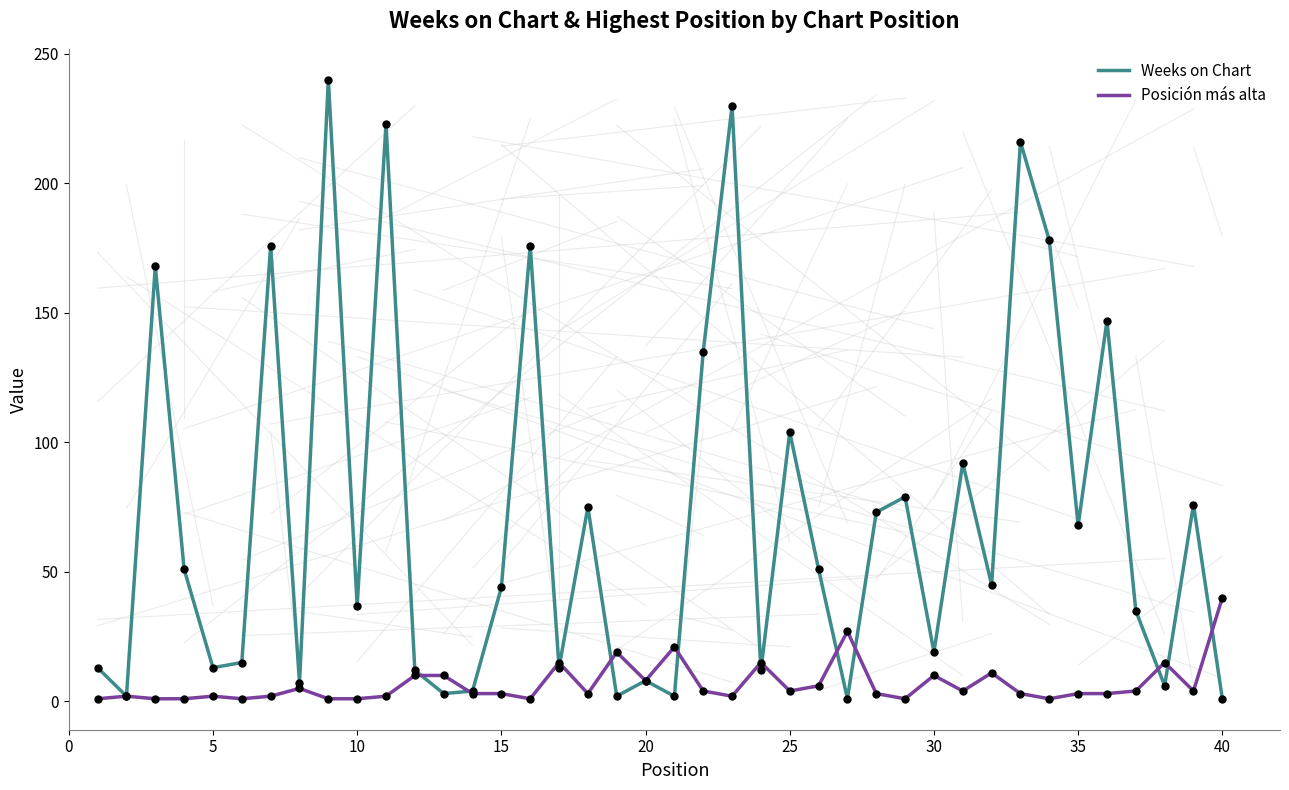

Which series has the largest range (max minus min)?

Weeks on Chart